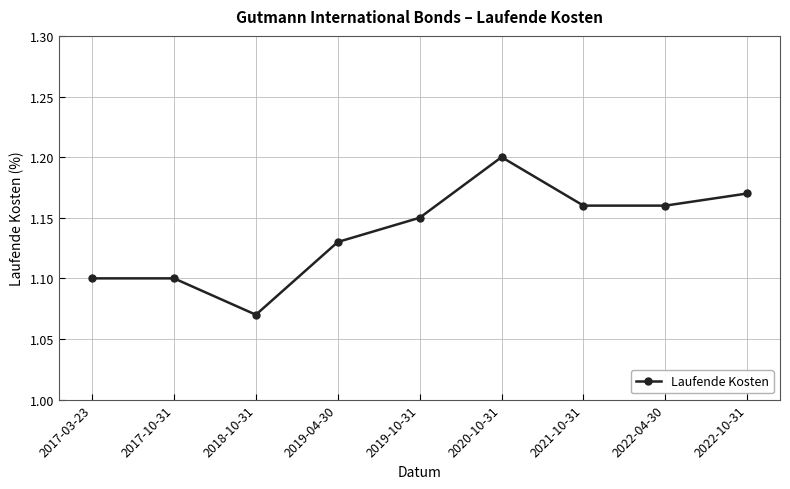

Where is the data nearest to the value 1?

2018-10-31